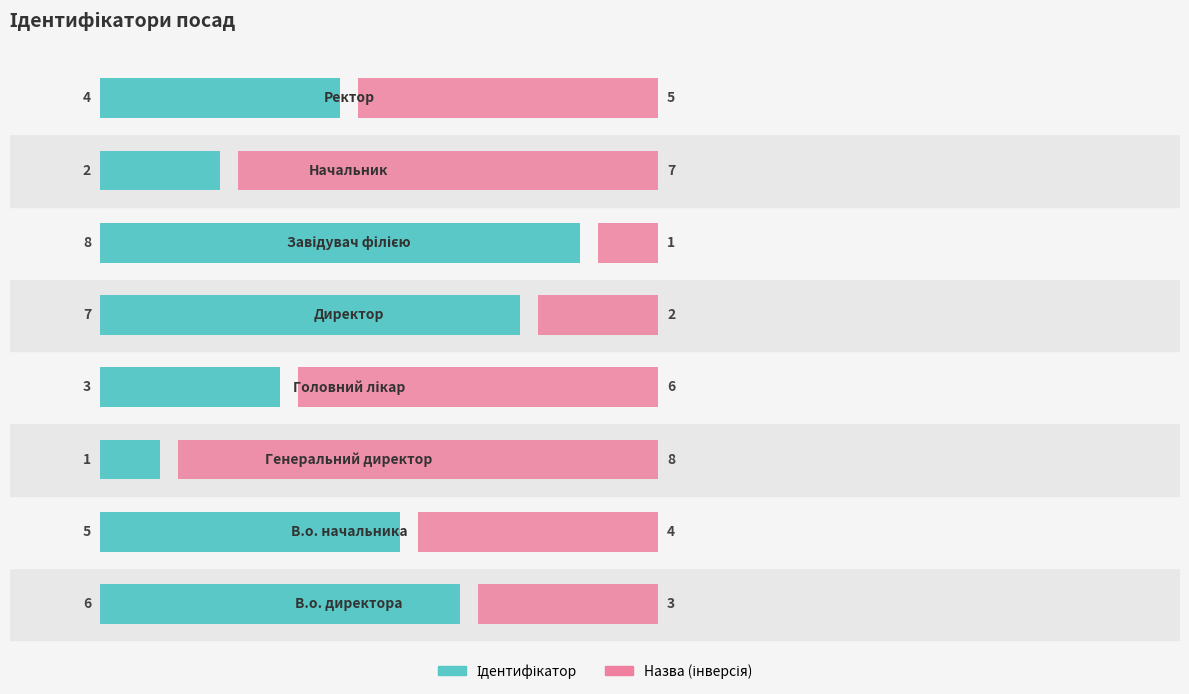

What is the maximum value shown in the chart?

8